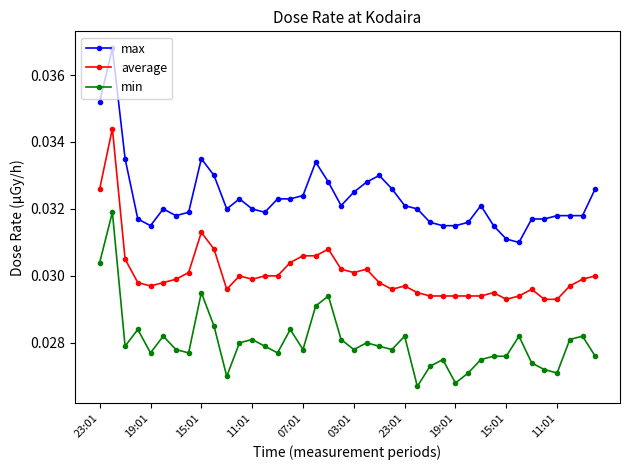

True or false: average has more than 0 points higher than both neighbors.

True